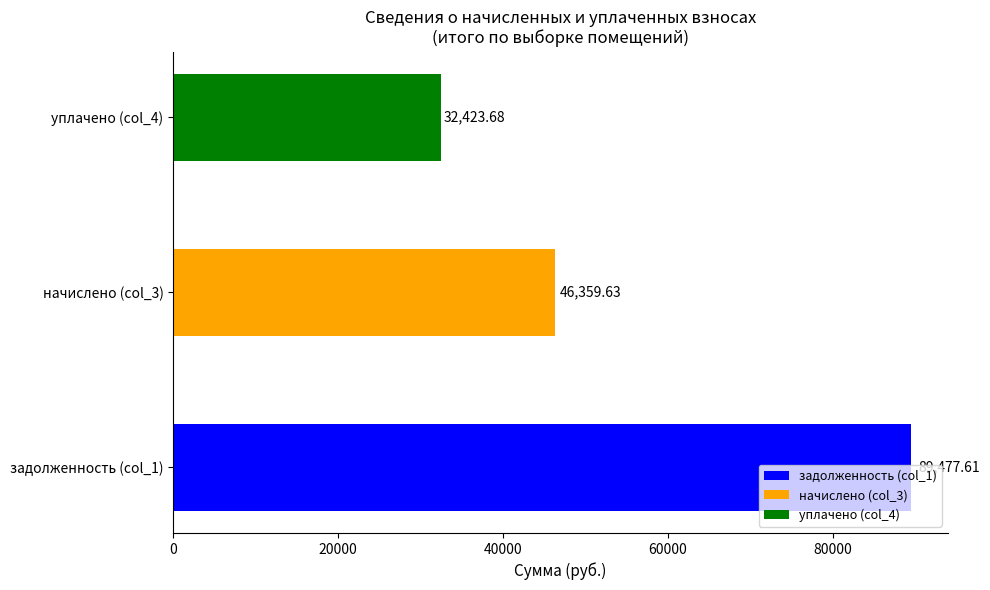

Does the chart contain stacked bars?

No